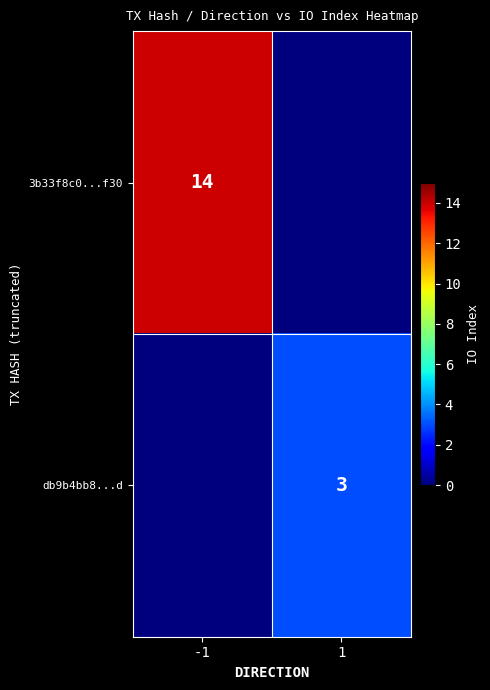

Which category has the lowest value across all series?

1